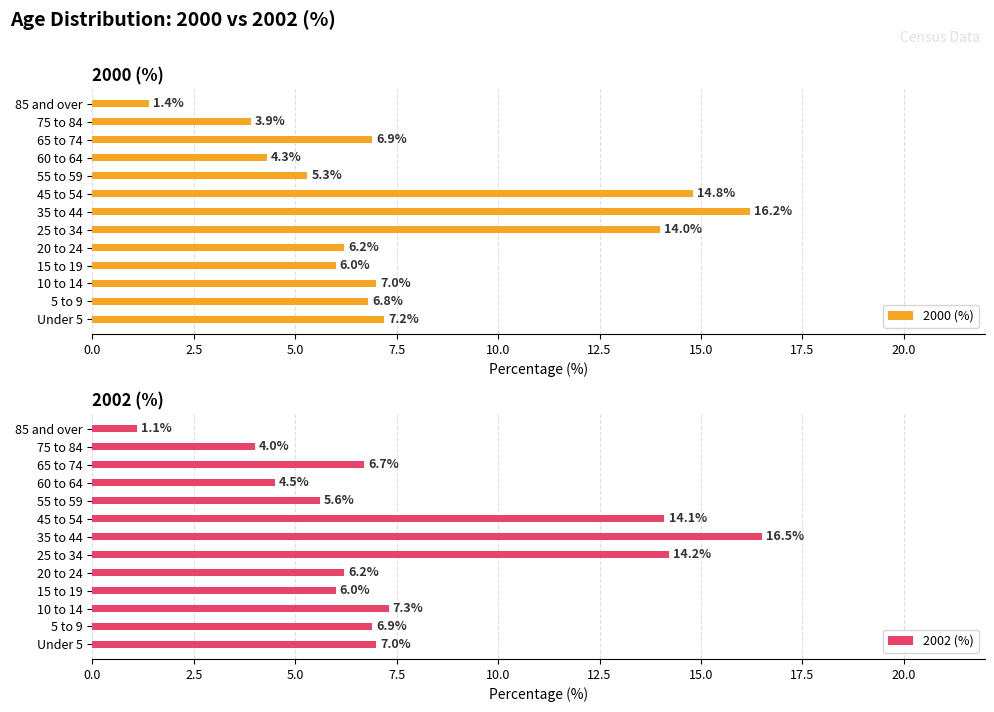

What is the sum of all 2002 (%) values?

100.1